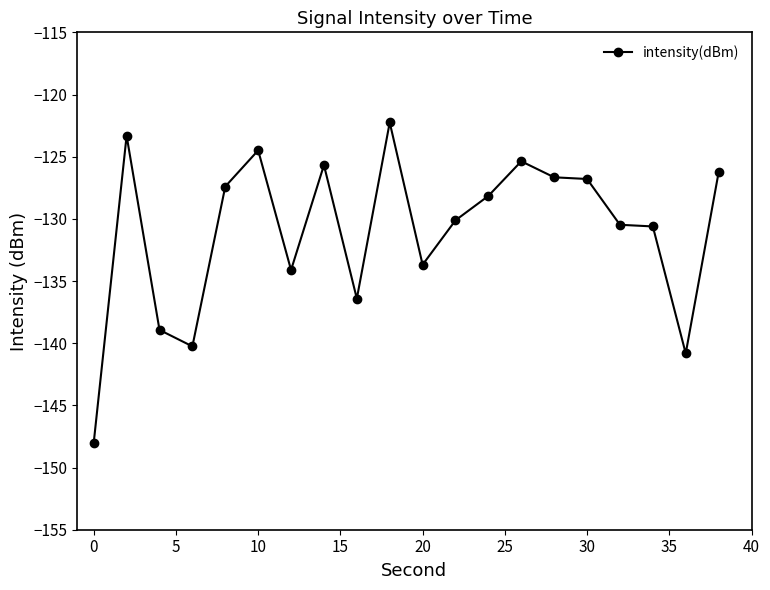

What is the sum of all values?

-2619.8